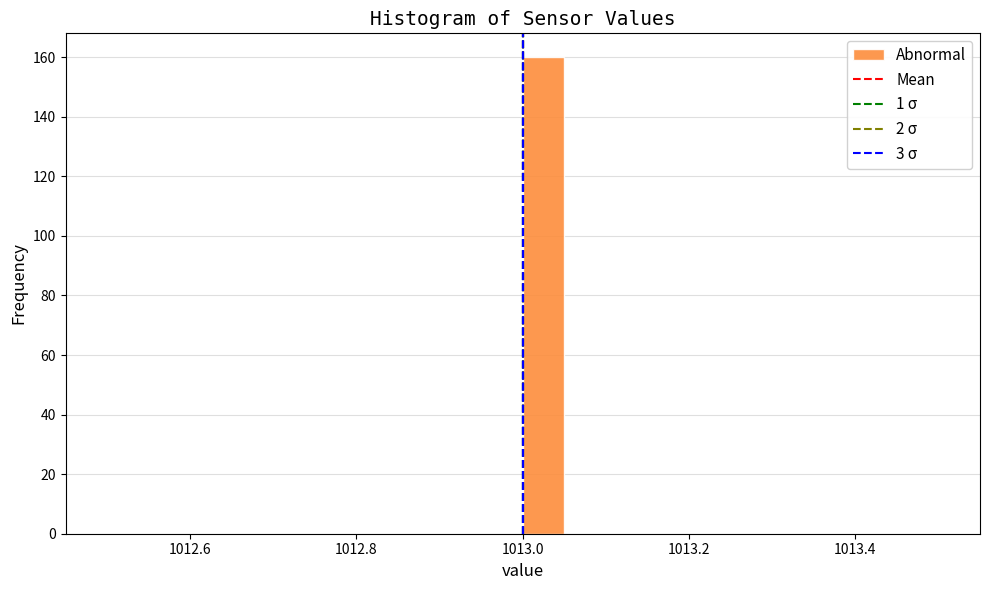

Around what value on the x-axis is the tallest bar? Give the approximate position of its centre, as read against the axis.

1013.02